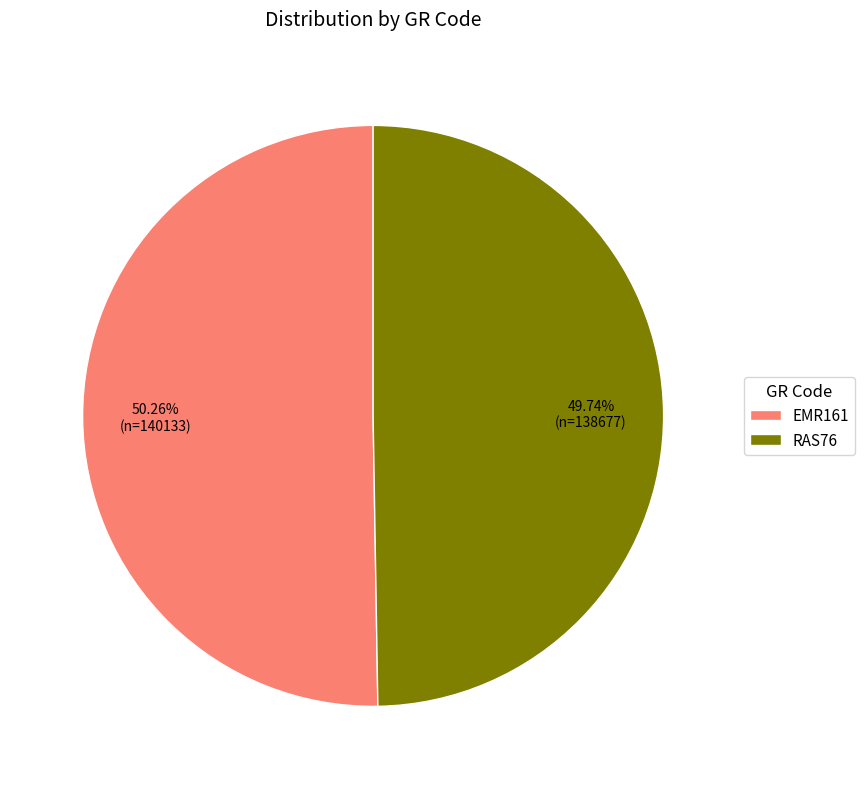

Is the sum of EMR161 and RAS76 greater than half?

Yes